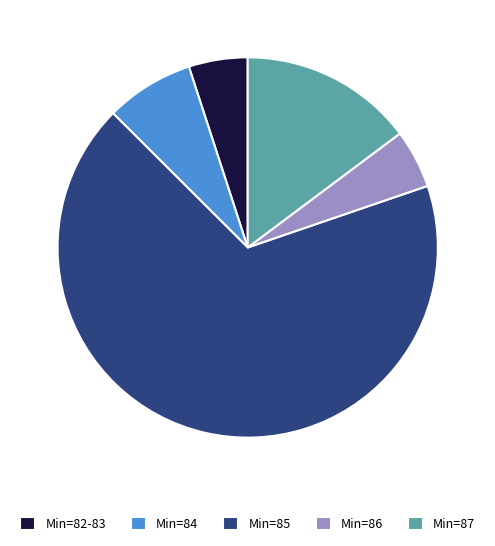

Which slice is the largest?

Min=85